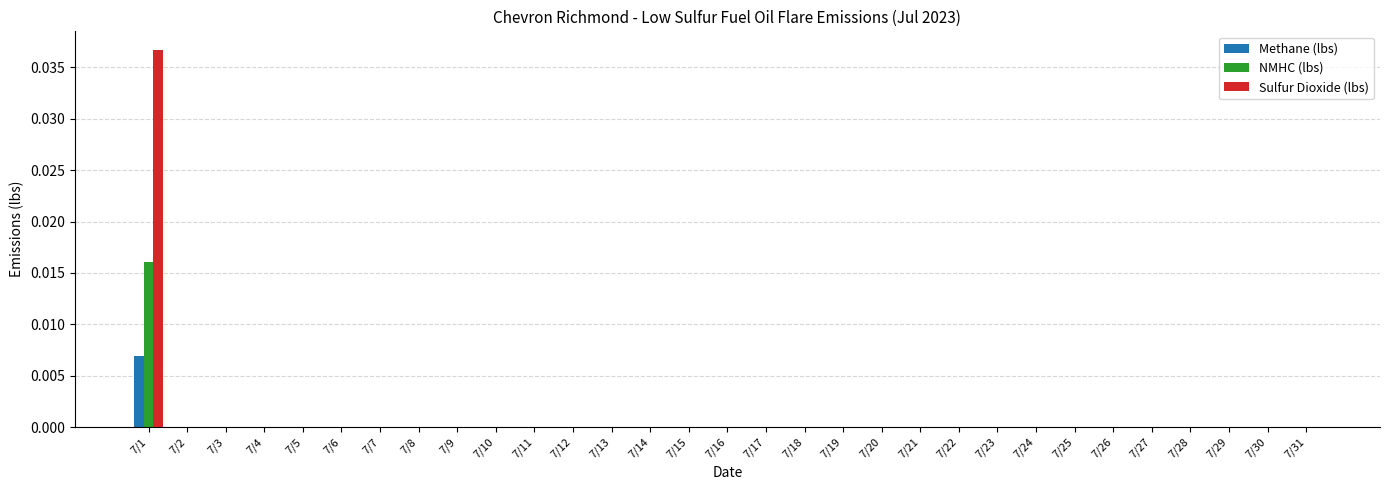

Which category has the highest value in the NMHC (lbs) series?

7/1